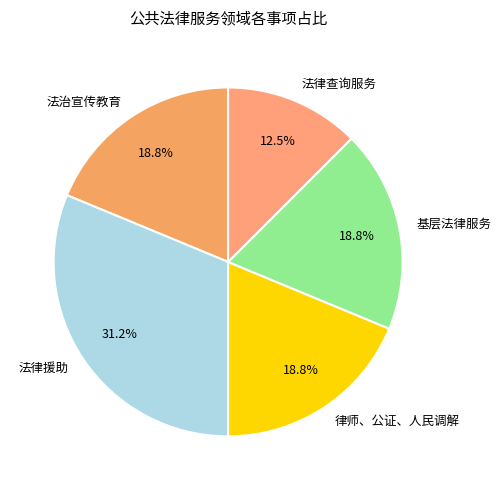

How many segments does this pie chart have?

5